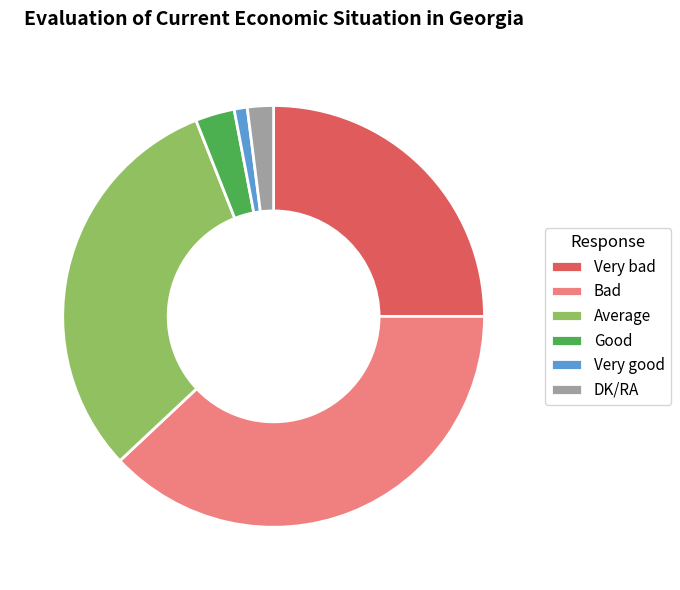

Does DK/RA account for over 50% of the chart?

No